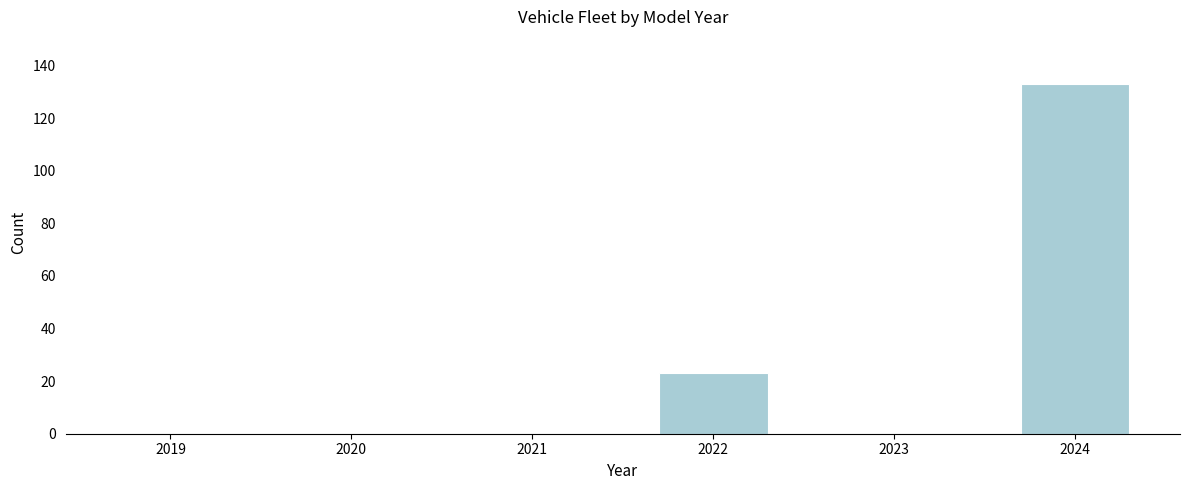

Reading right to left, list all the values displayed in this chart.

2024=133	2023=0	2022=23	2021=0	2020=0	2019=0